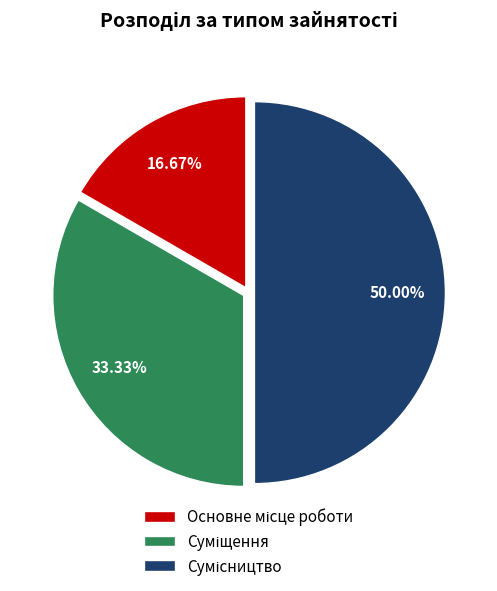

What is the change in value from Основне місце роботи to Сумісництво?

+2